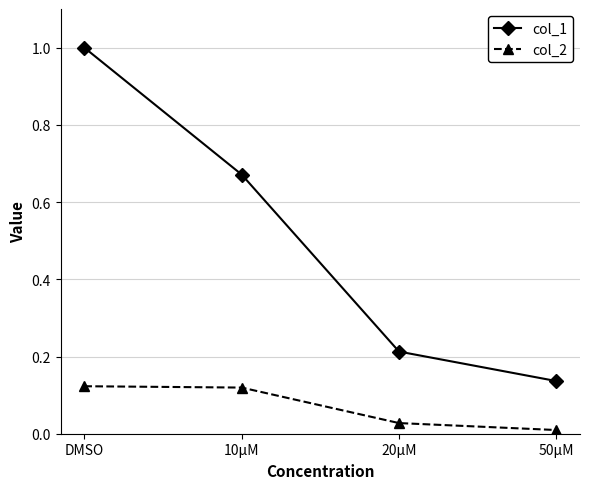

What is the average value of the col_1 series?

0.5